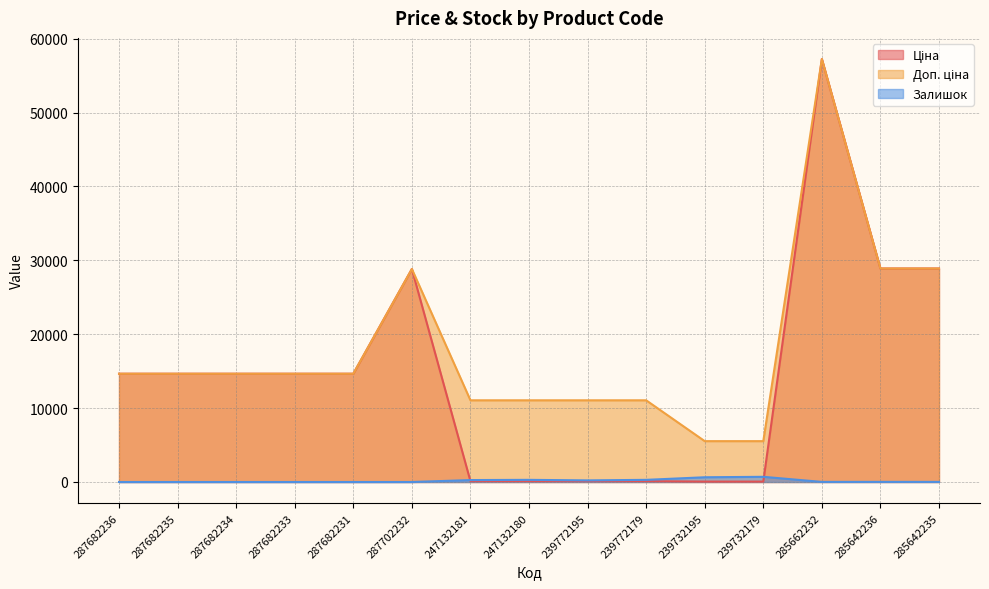

Count the number of data series in this chart.

3